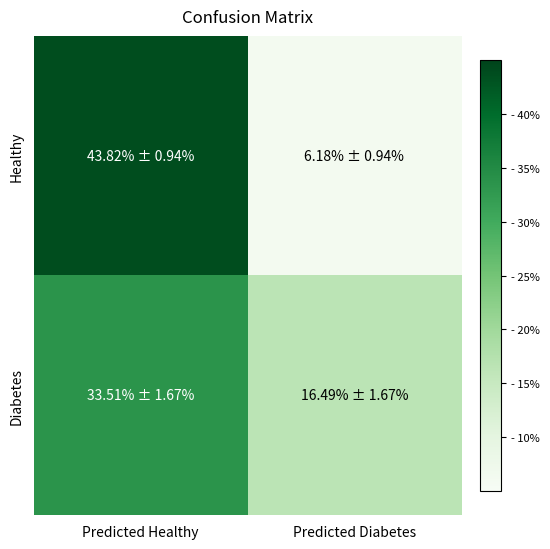

How many categories are shown in the chart?

2